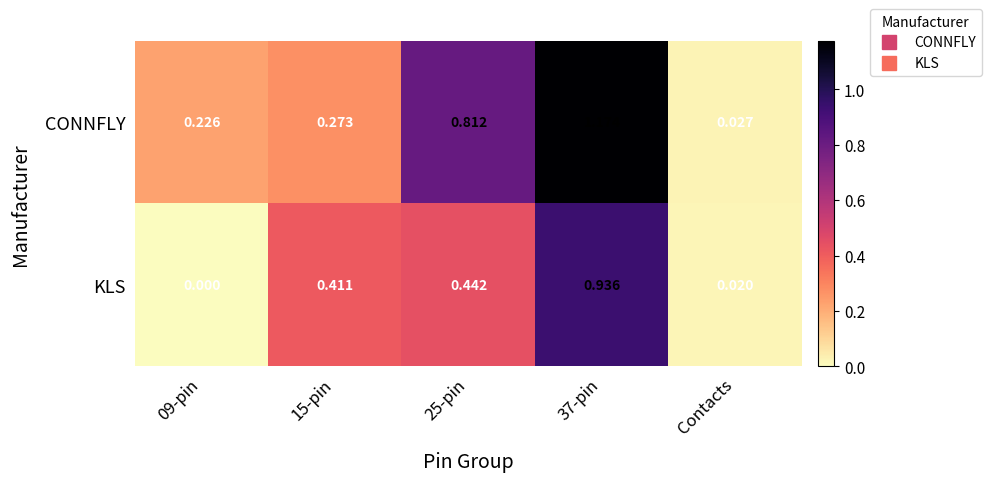

Which series has the largest total across all categories?

CONNFLY